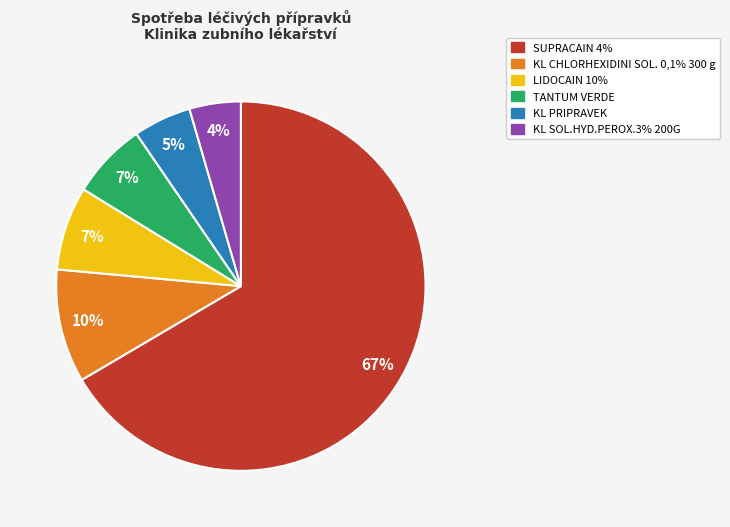

Which category accounts for the majority?

SUPRACAIN 4%